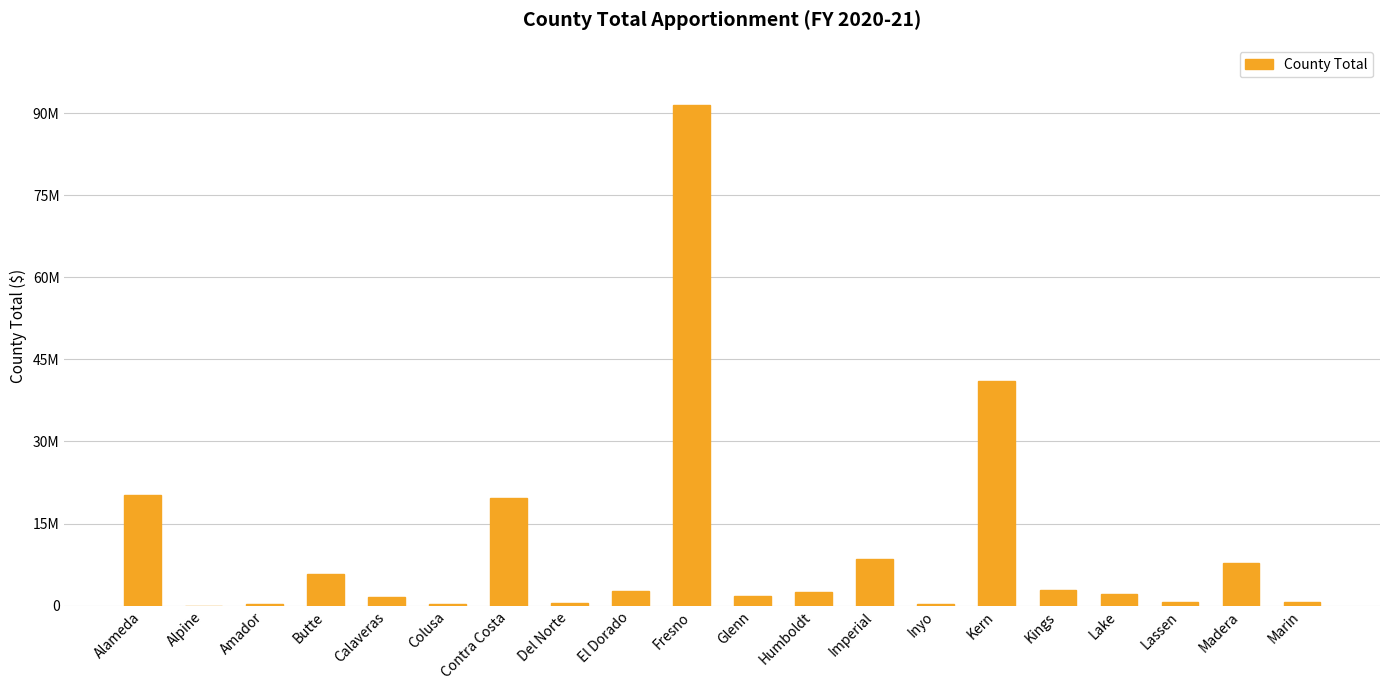

Reading left to right, extract all data points from this chart.

Alameda=20140231	Alpine=3729	Amador=264825	Butte=5792042	Calaveras=1531581	Colusa=361250	Contra Costa=19745843	Del Norte=467975	El Dorado=2623817	Fresno=91388040	Glenn=1693848	Humboldt=2535178	Imperial=8515717	Inyo=227682	Kern=41035034	Kings=2783291	Lake=2207971	Lassen=591159	Madera=7798641	Marin=734316